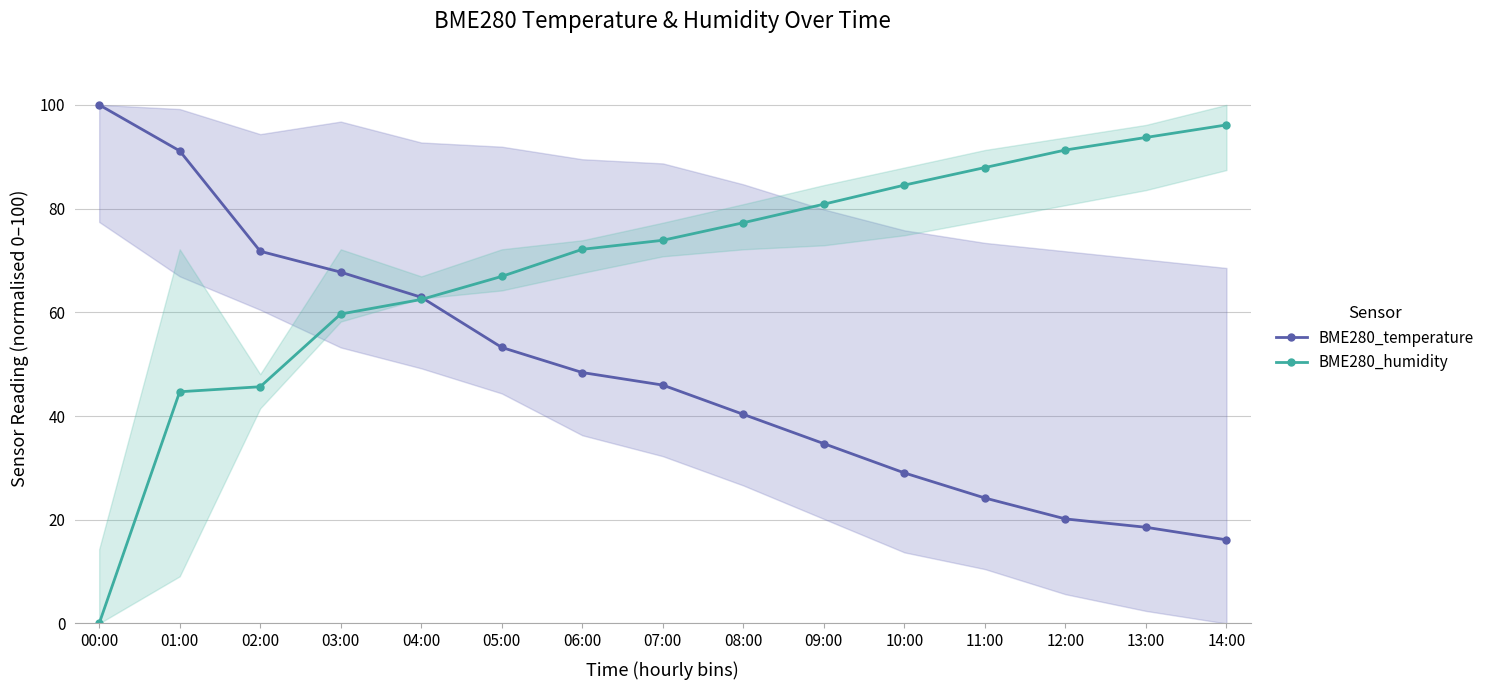

Between which two adjacent categories do BME280_humidity and BME280_temperature first intersect?

04:00 and 05:00